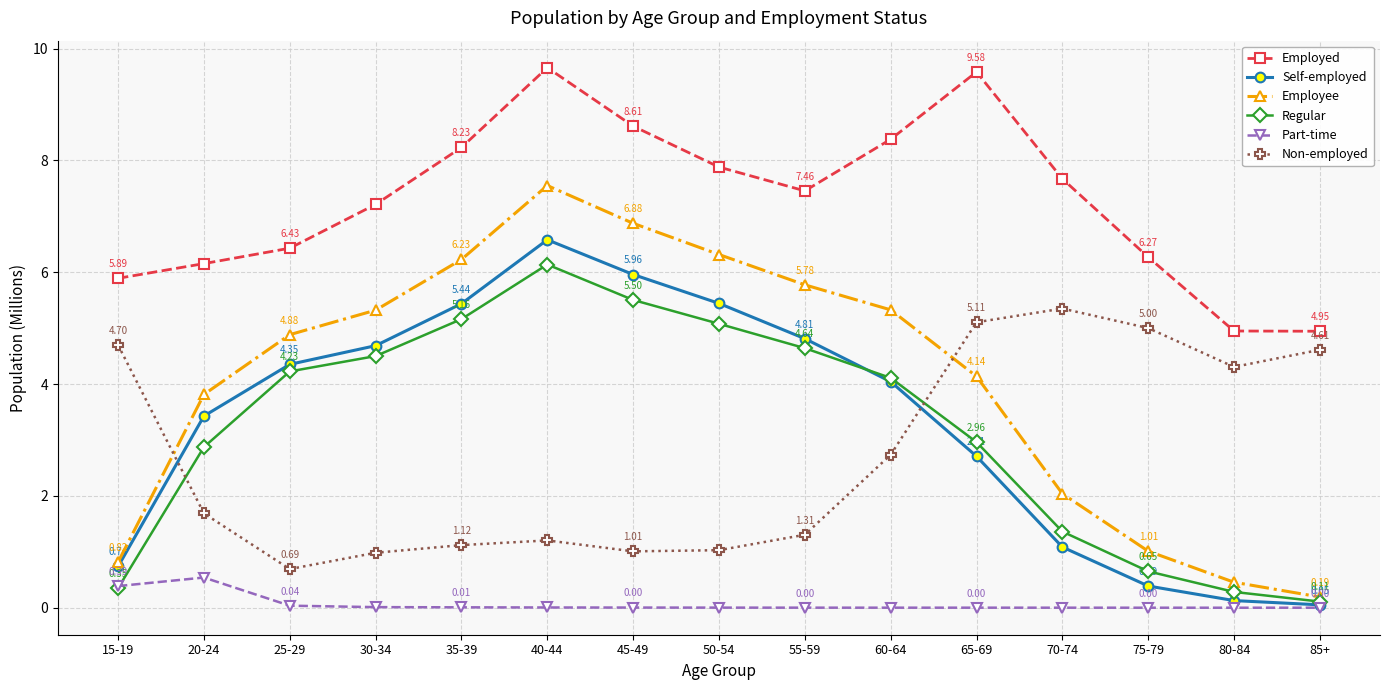

True or false: Part-time and Employed intersect in this chart.

False